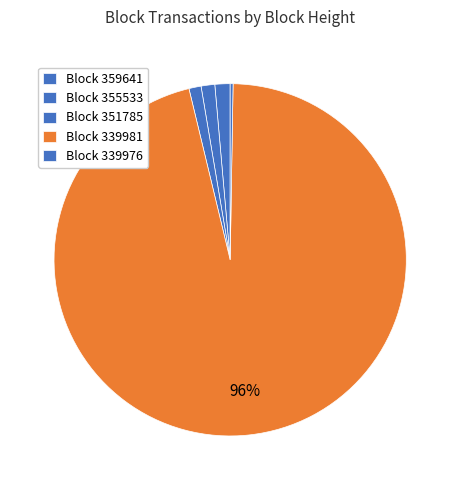

Which category accounts for the majority?

339981